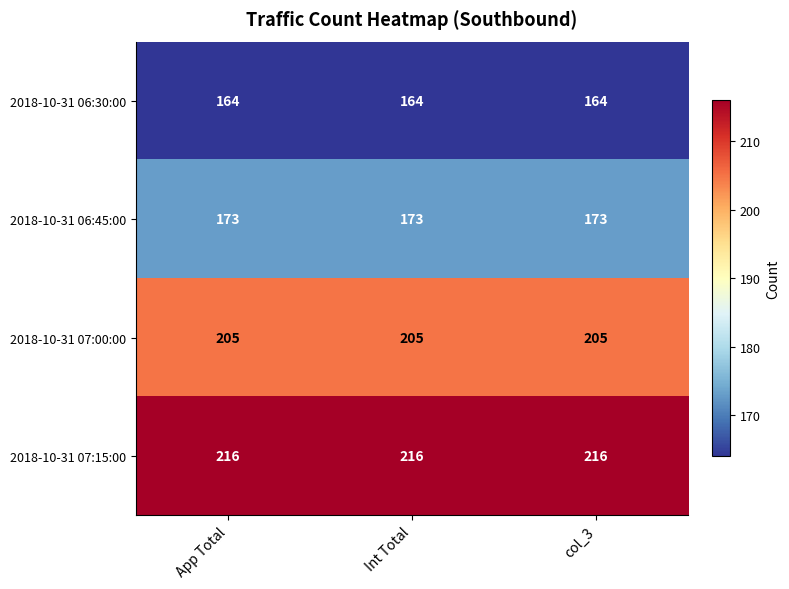

The 2018-10-31 06:45:00 series shows 173 at col_3. True or false?

True